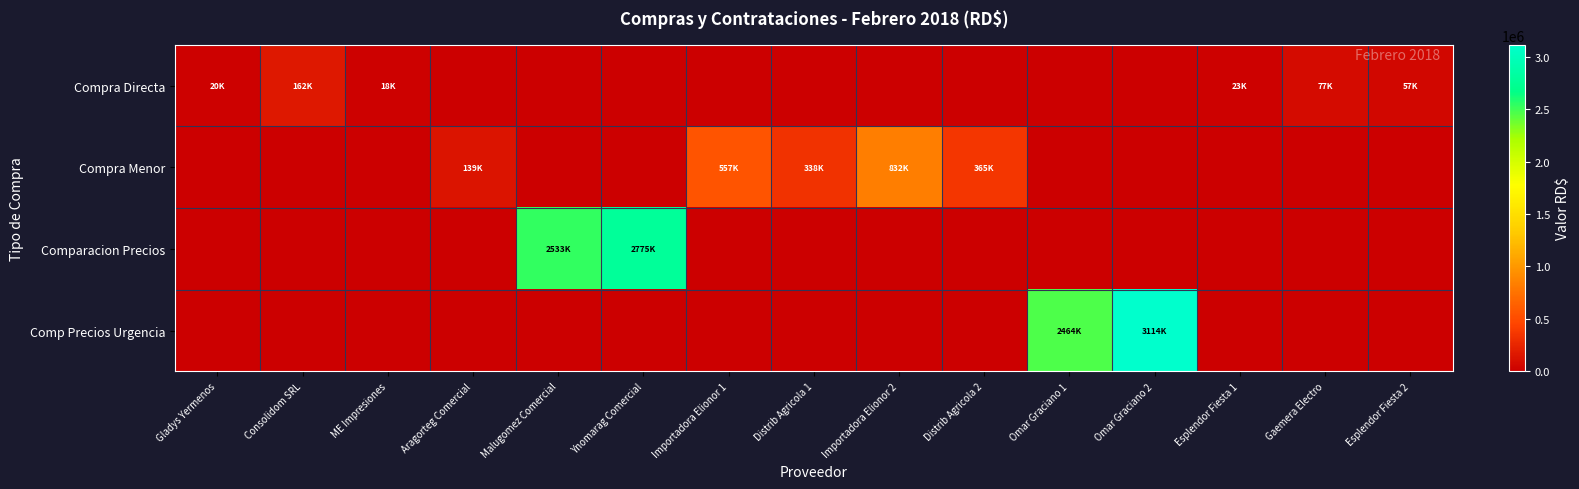

What is the total value across all series at Omar Graciano 1?

2463953.3